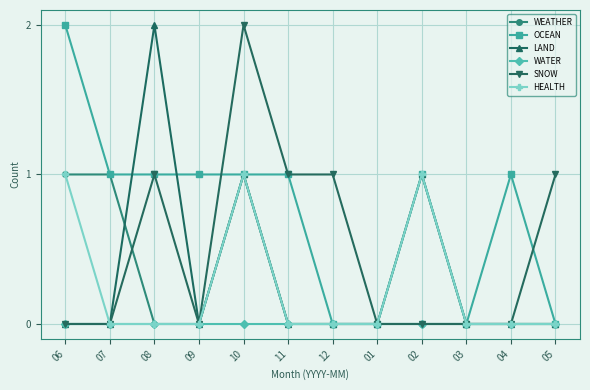

Reading left to right, transcribe all the data shown in this chart.

WEATHER: 06=1	07=1	08=0	09=0	10=1	11=0	12=0	01=0	02=0	03=0	04=0	05=0
OCEAN: 06=2	07=1	08=1	09=1	10=1	11=1	12=0	01=0	02=1	03=0	04=1	05=0
LAND: 06=0	07=0	08=2	09=0	10=1	11=0	12=0	01=0	02=1	03=0	04=0	05=0
WATER: 06=0	07=0	08=0	09=0	10=0	11=0	12=0	01=0	02=0	03=0	04=0	05=0
SNOW: 06=0	07=0	08=1	09=0	10=2	11=1	12=1	01=0	02=0	03=0	04=0	05=1
HEALTH: 06=1	07=0	08=0	09=0	10=1	11=0	12=0	01=0	02=1	03=0	04=0	05=0